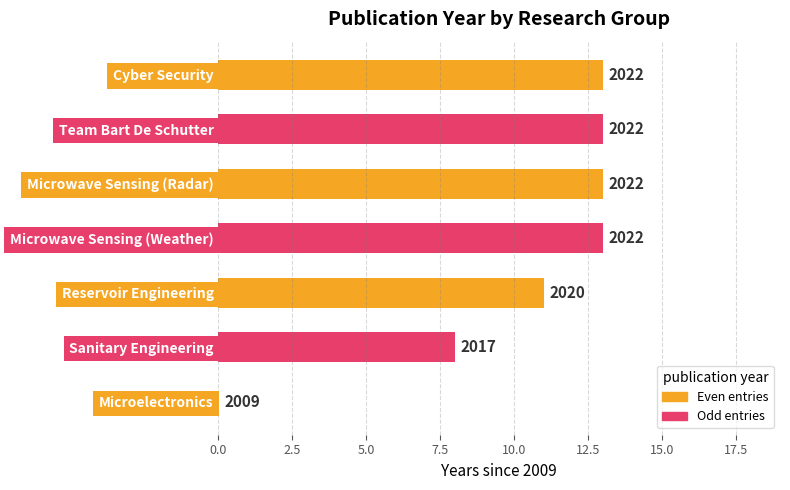

Count the values in the range 8 to 13.

6